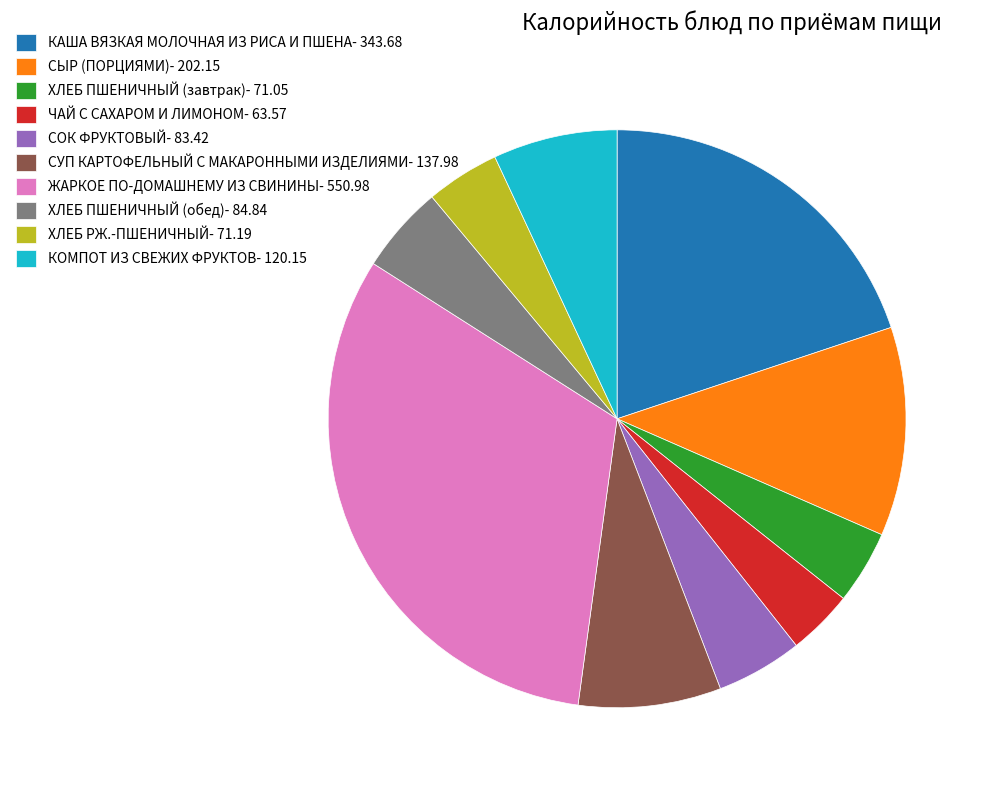

Combined, do СОК ФРУКТОВЫЙ- 83.42 and СУП КАРТОФЕЛЬНЫЙ С МАКАРОННЫМИ ИЗДЕЛИЯМИ- 137.98 account for over 50%?

No